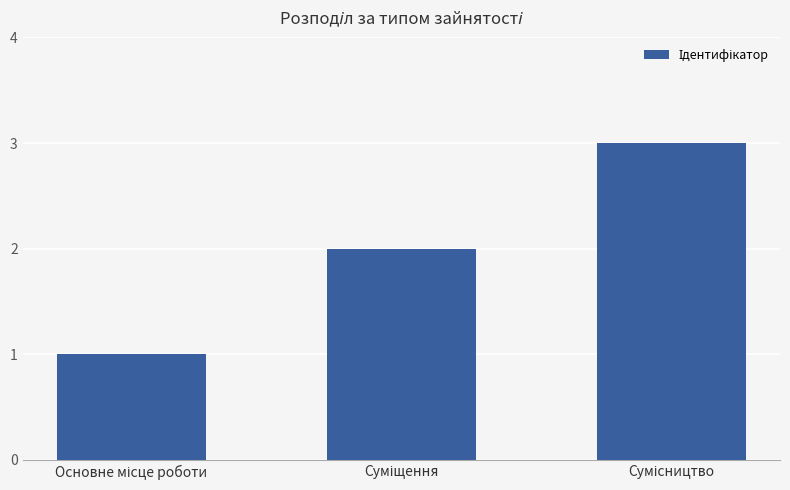

Does the chart contain stacked bars?

No